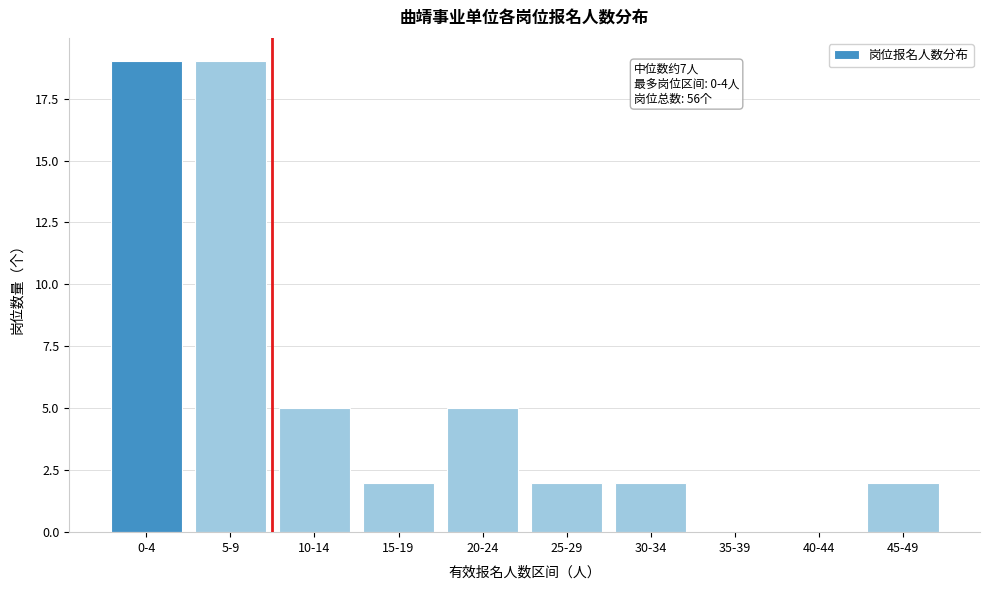

Reading left to right, what are all the values shown in this chart?

0-4=19	5-9=19	10-14=5	15-19=2	20-24=5	25-29=2	30-34=2	35-39=0	40-44=0	45-49=2